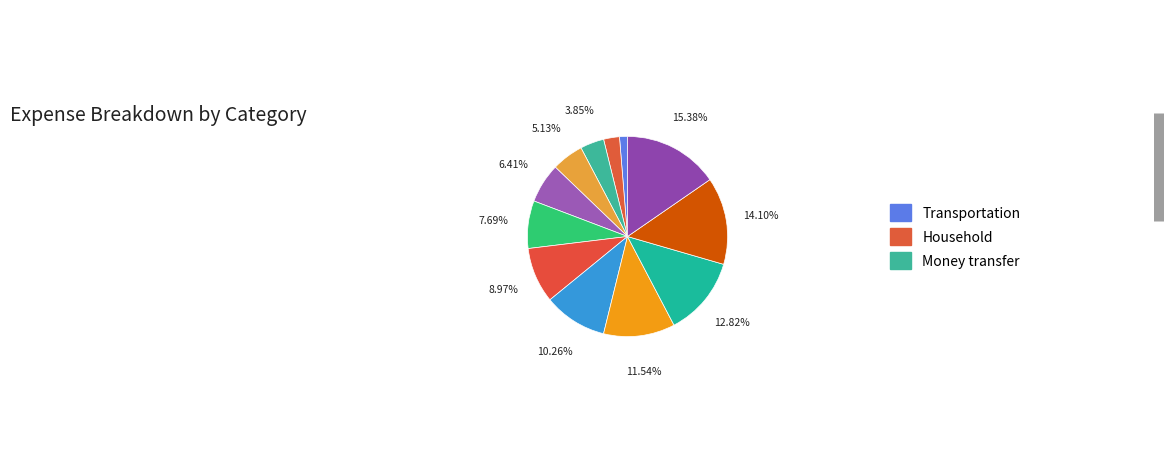

How many segments does this pie chart have?

12